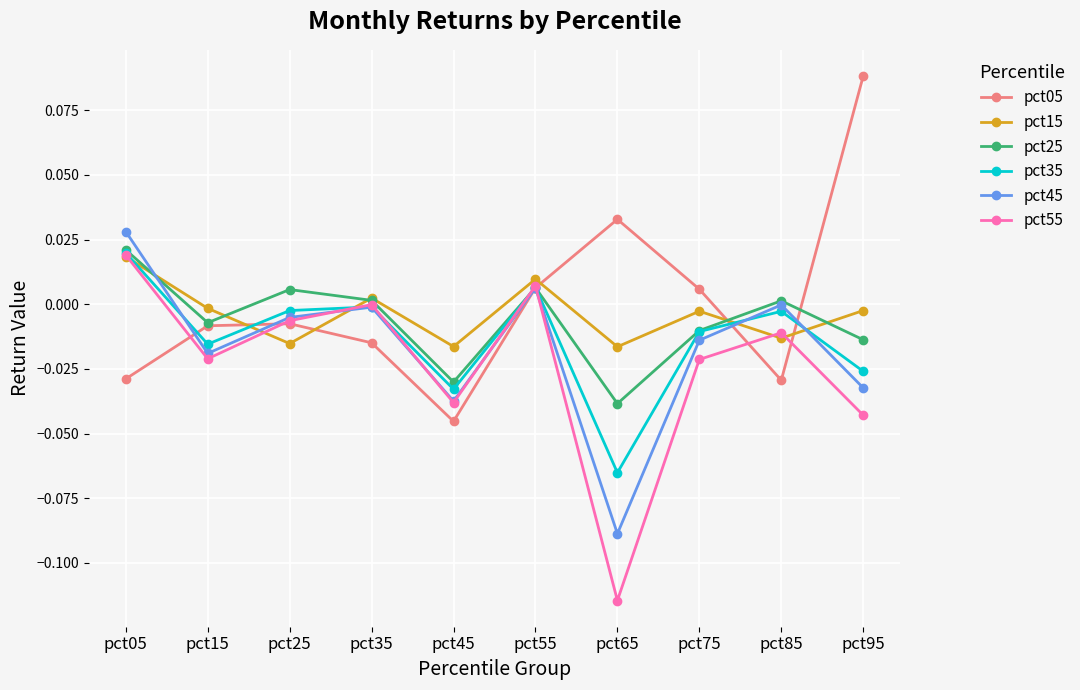

How many negative values does the pct15 series have?

7